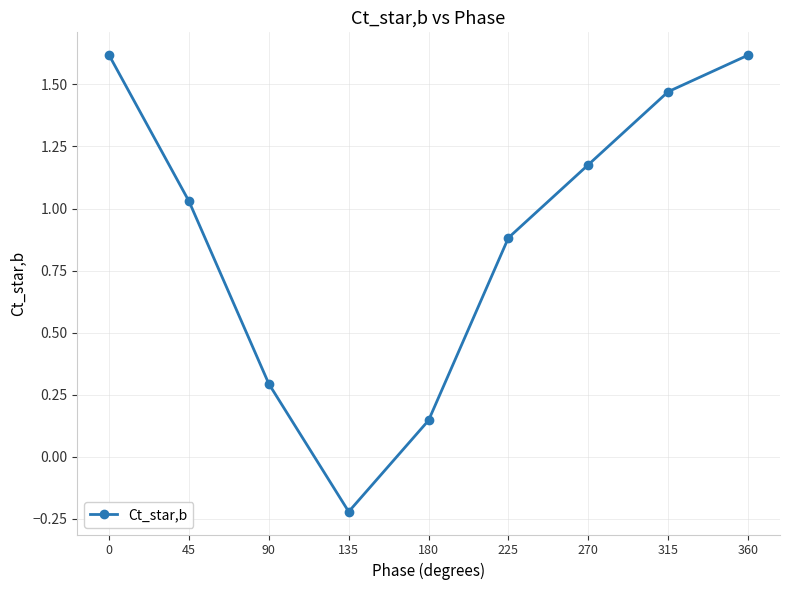

What is the difference between the maximum and minimum values?

1.8